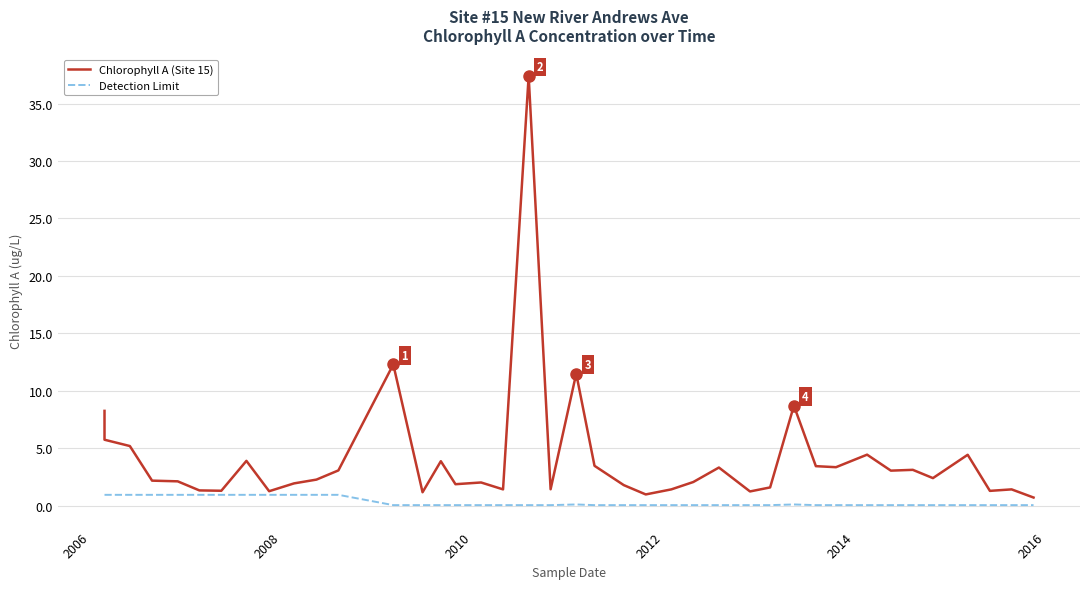

Rank the series by their maximum value, from lowest to highest.

Detection Limit, Chlorophyll A (Site 15)